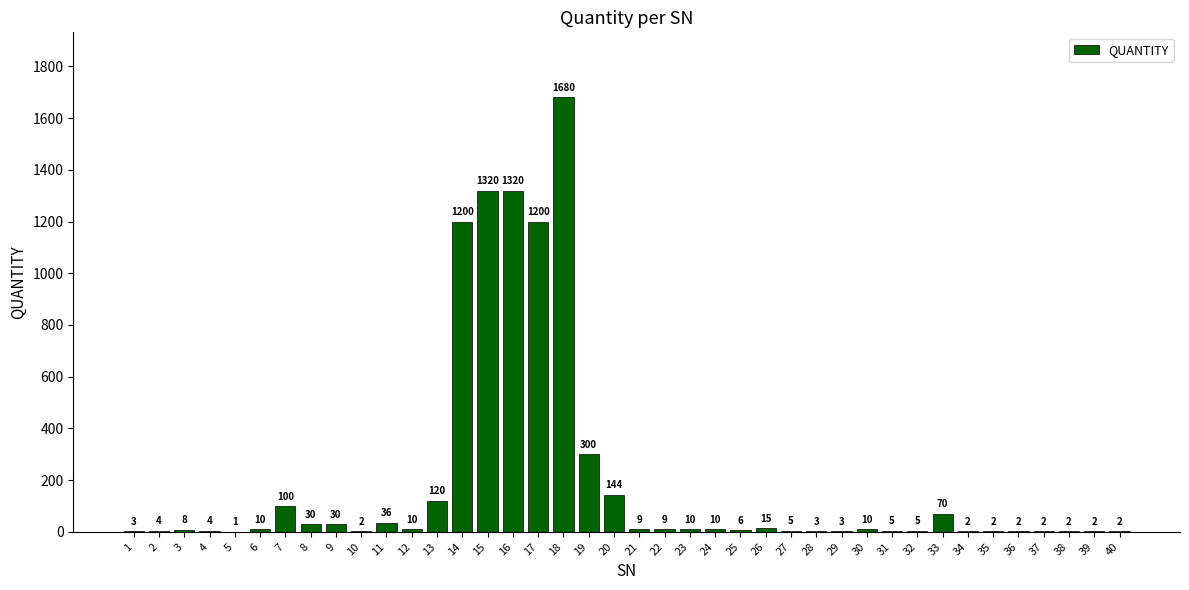

What is the maximum value shown in the chart?

1680